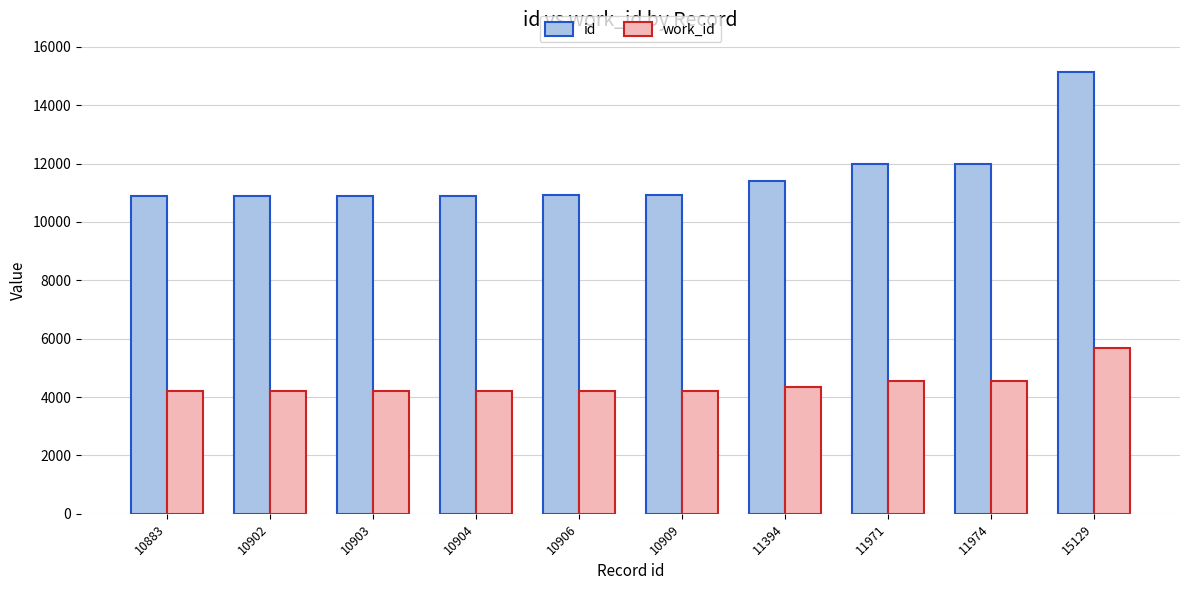

What is the sum of all id values?

115875